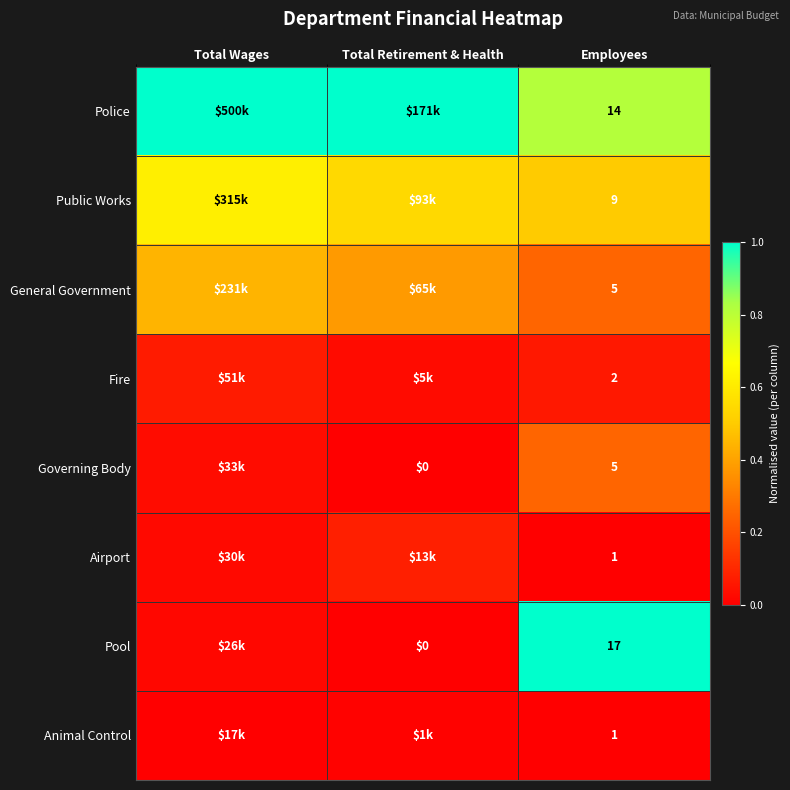

Which has a higher value, Total Wages or Employees?

Total Wages